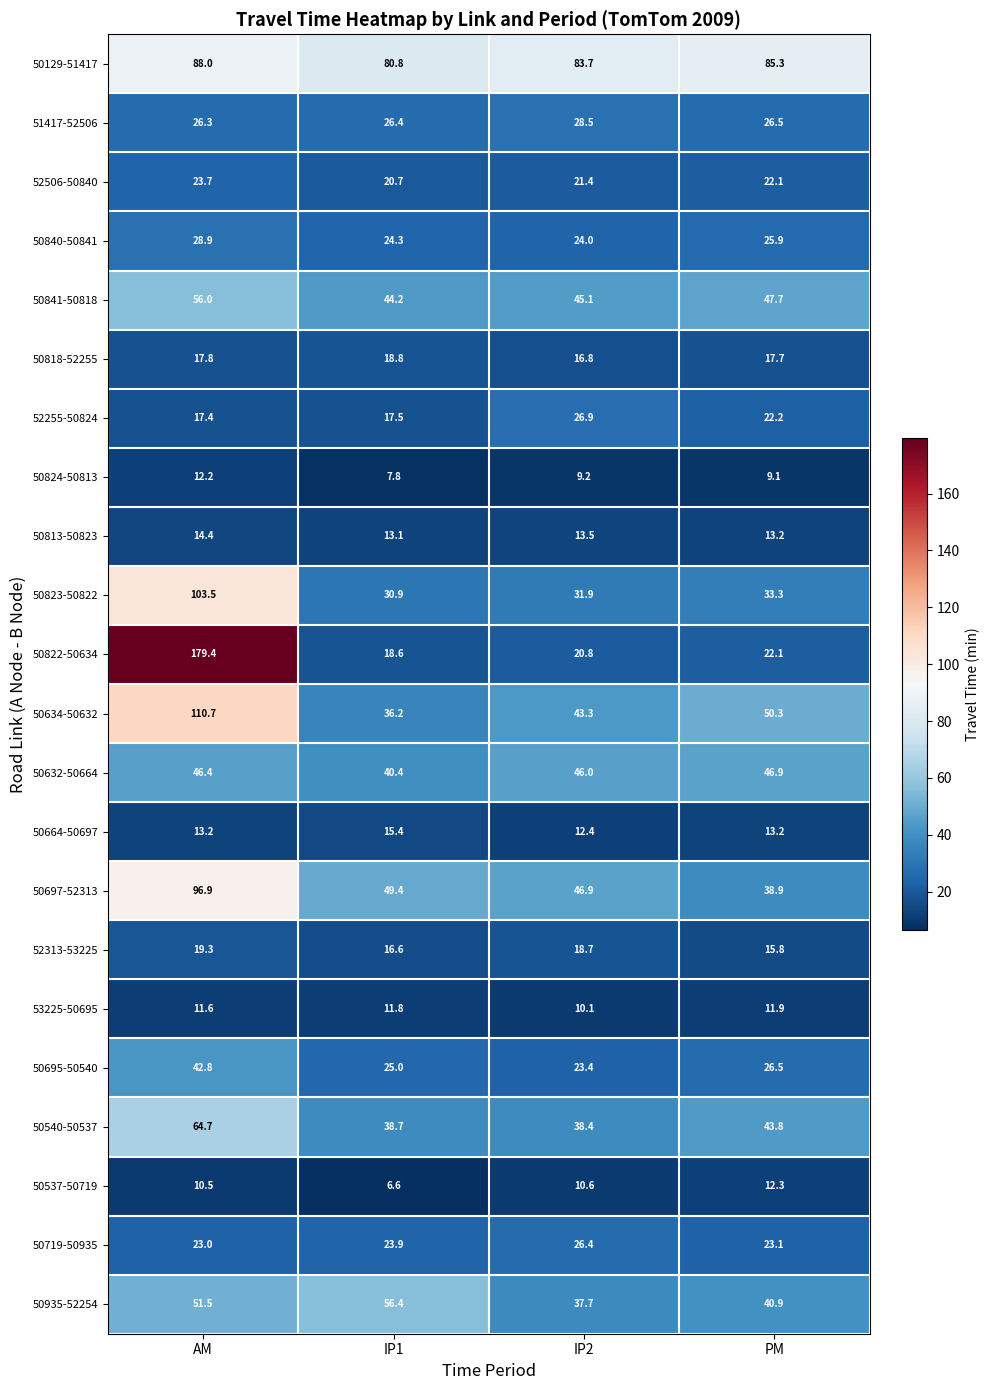

The 50664-50697 series shows 3.0 at AM. True or false?

False